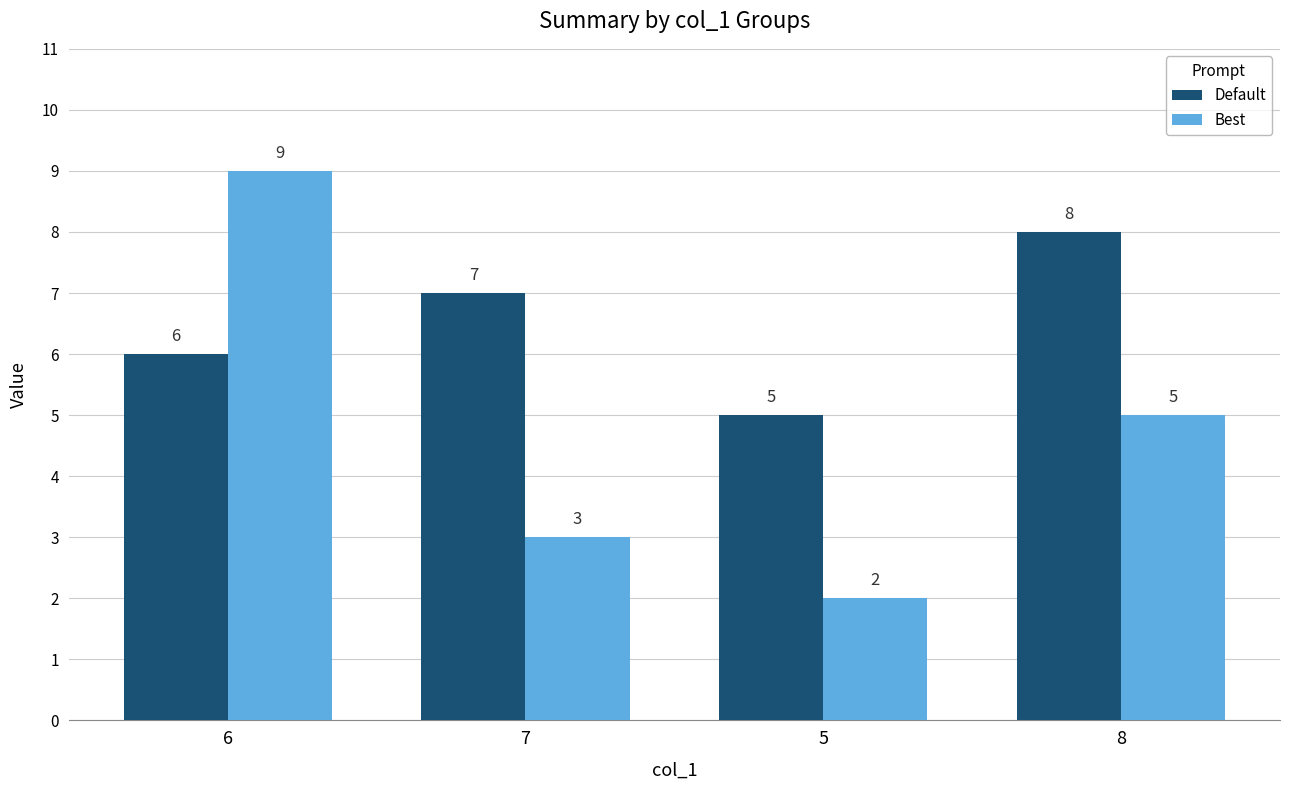

What is the value of the Best bar at the 1st from the left?

9